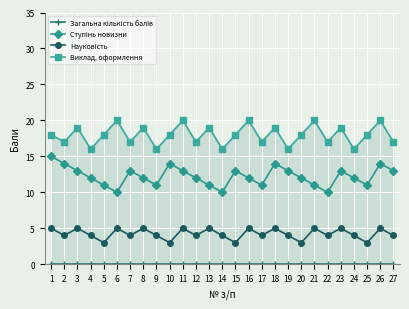

At which label does Науковість reach its minimum?

5